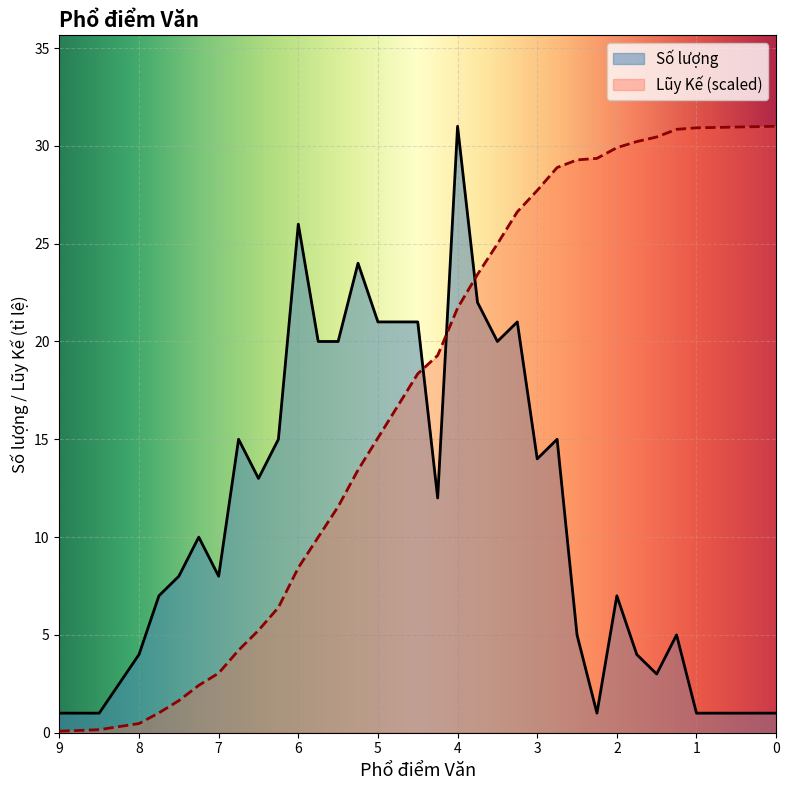

What is the label of the 31st point from the right?

8.5